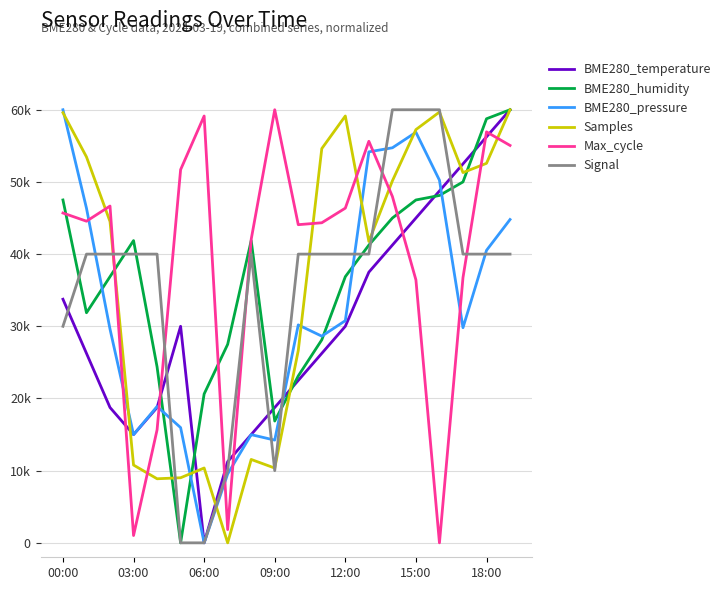

Is this an area chart (filled region under the line)?

No